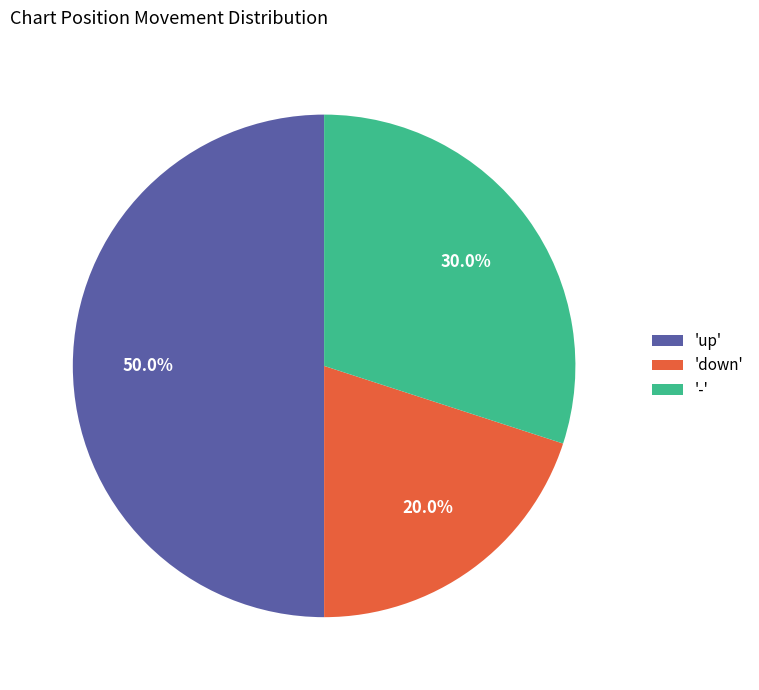

Does 'down' account for over 50% of the chart?

No